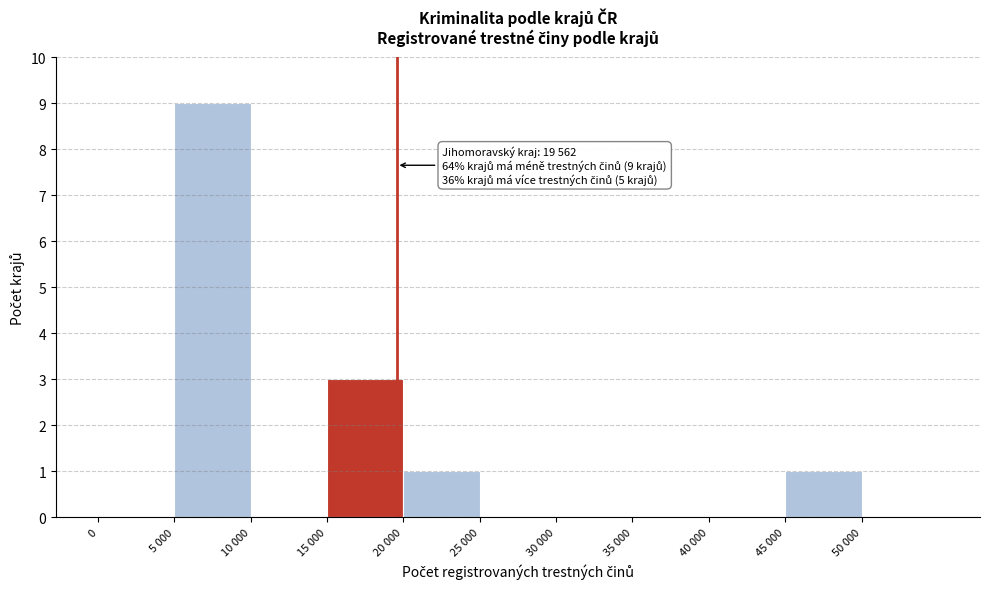

Reading left to right, transcribe all the data shown in this chart.

0=0	5 000=9	10 000=0	15 000=3	20 000=1	25 000=0	30 000=0	35 000=0	40 000=0	45 000=1	50 000=0